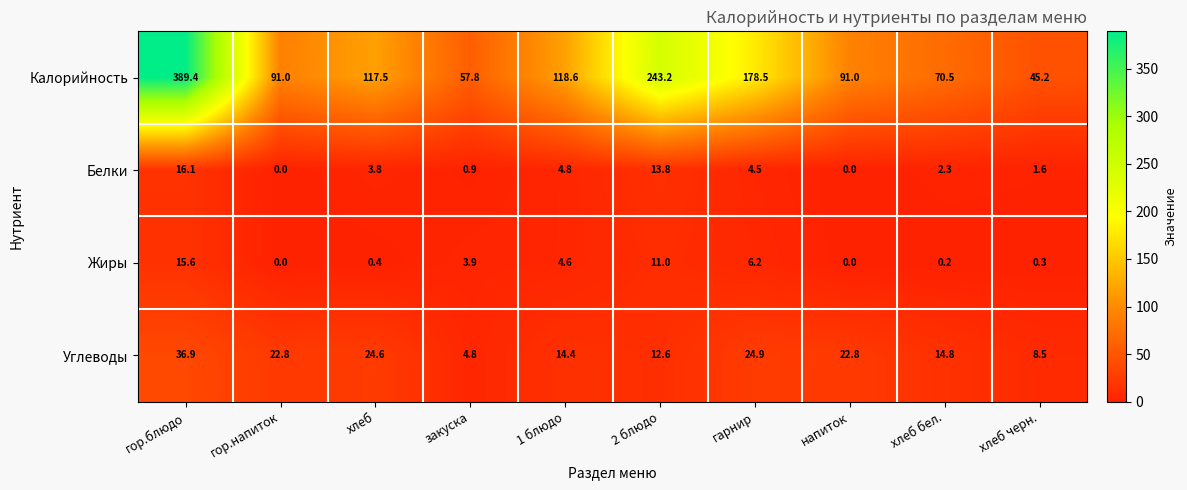

Which series has the widest spread of values?

Калорийность